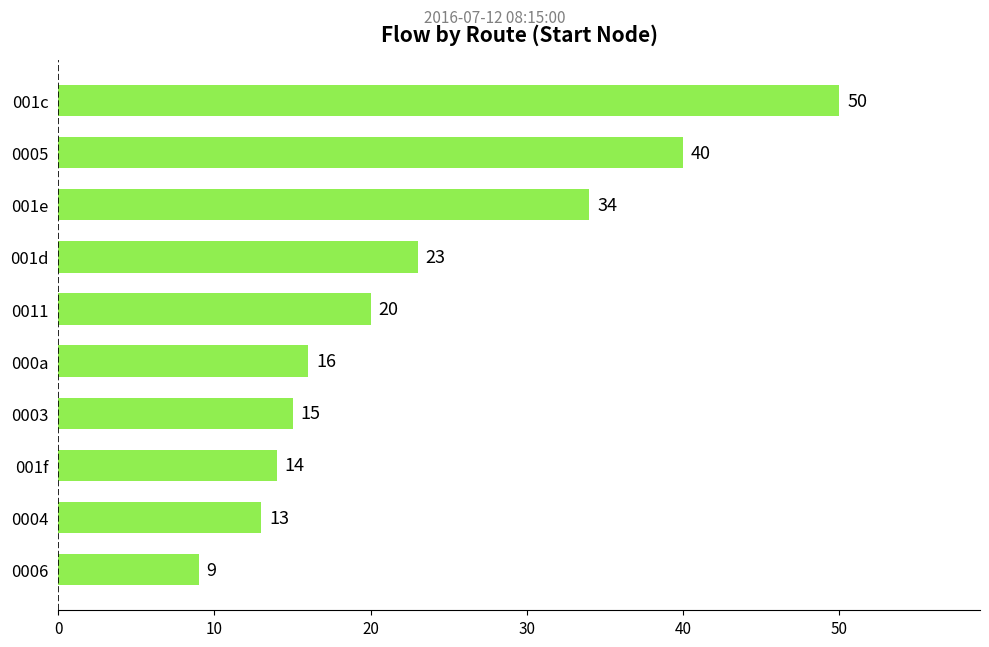

Reading top to bottom, what are all the values shown in this chart?

50	40	34	23	20	16	15	14	13	9